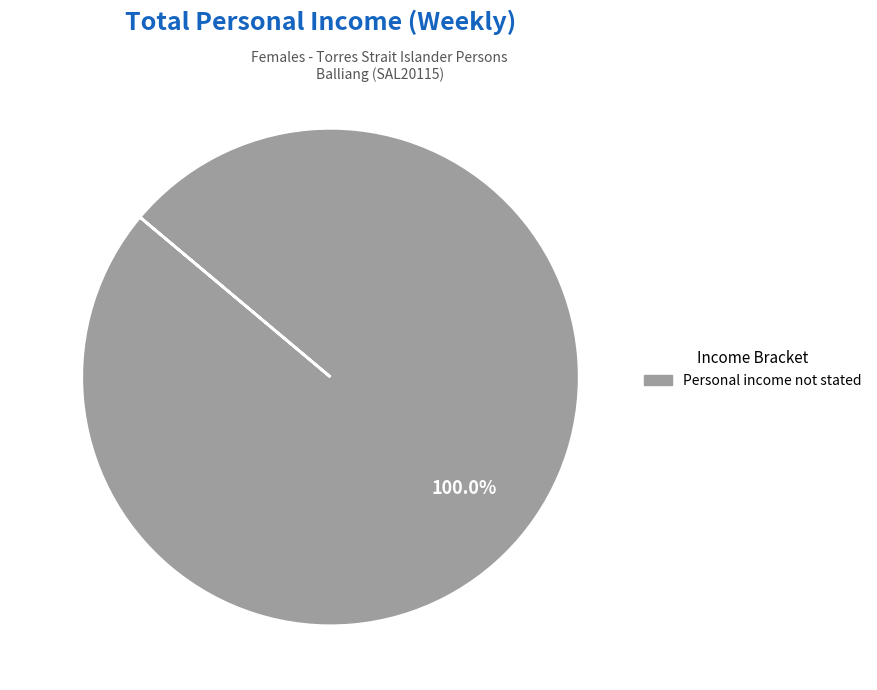

Is there a majority slice in this chart?

Yes